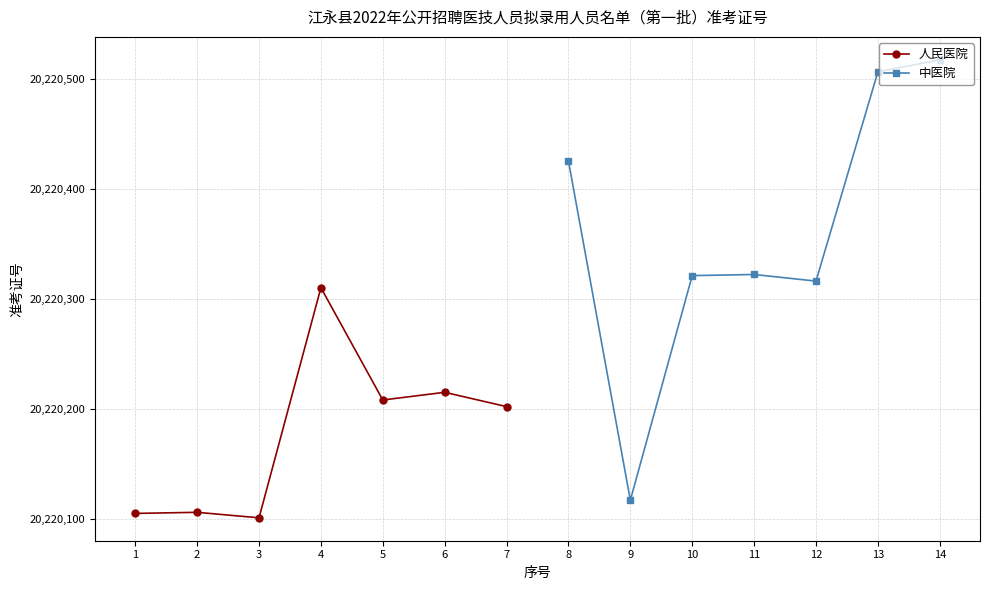

What is the value of the 人民医院 point at the 1st from the left?

20220105